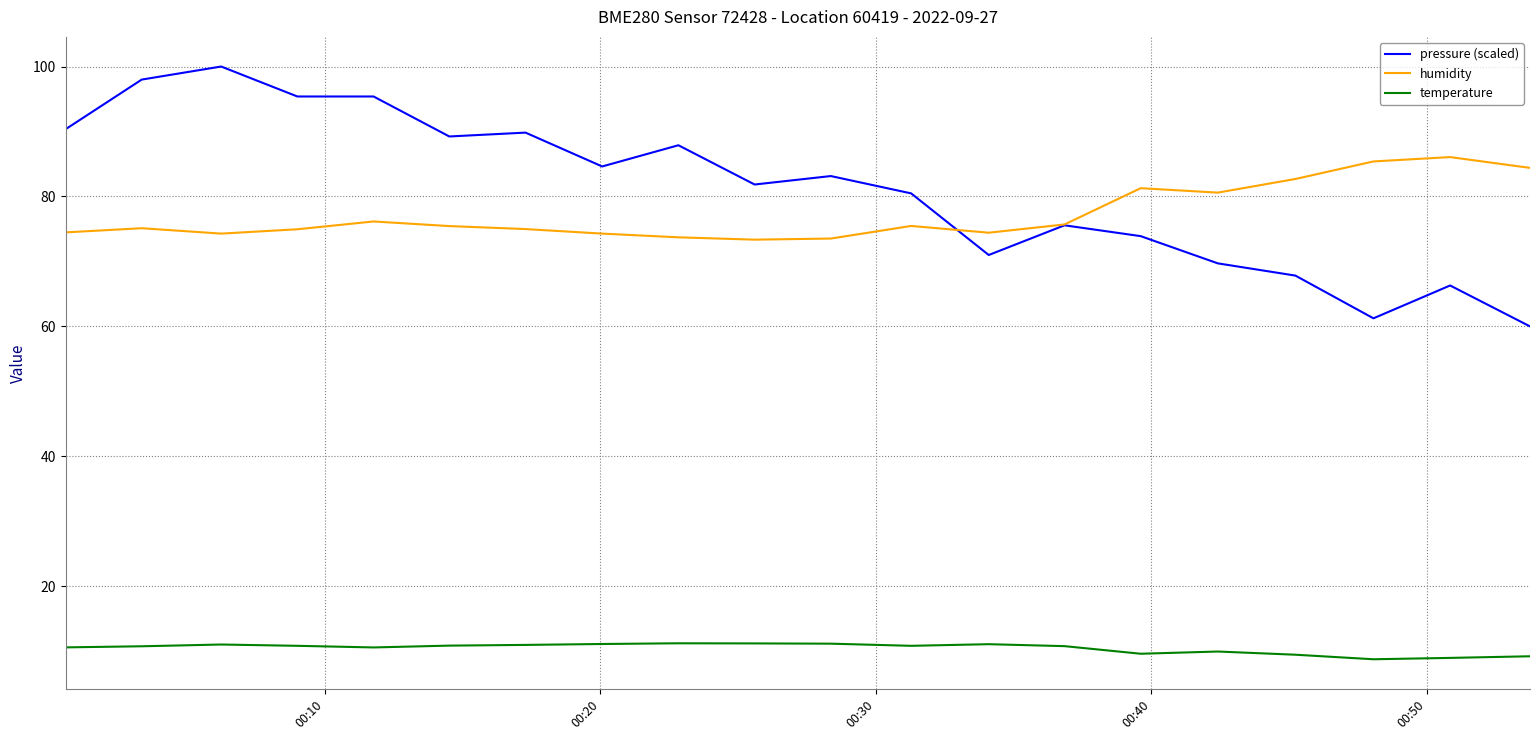

Which series has the largest range (max minus min)?

pressure (scaled)